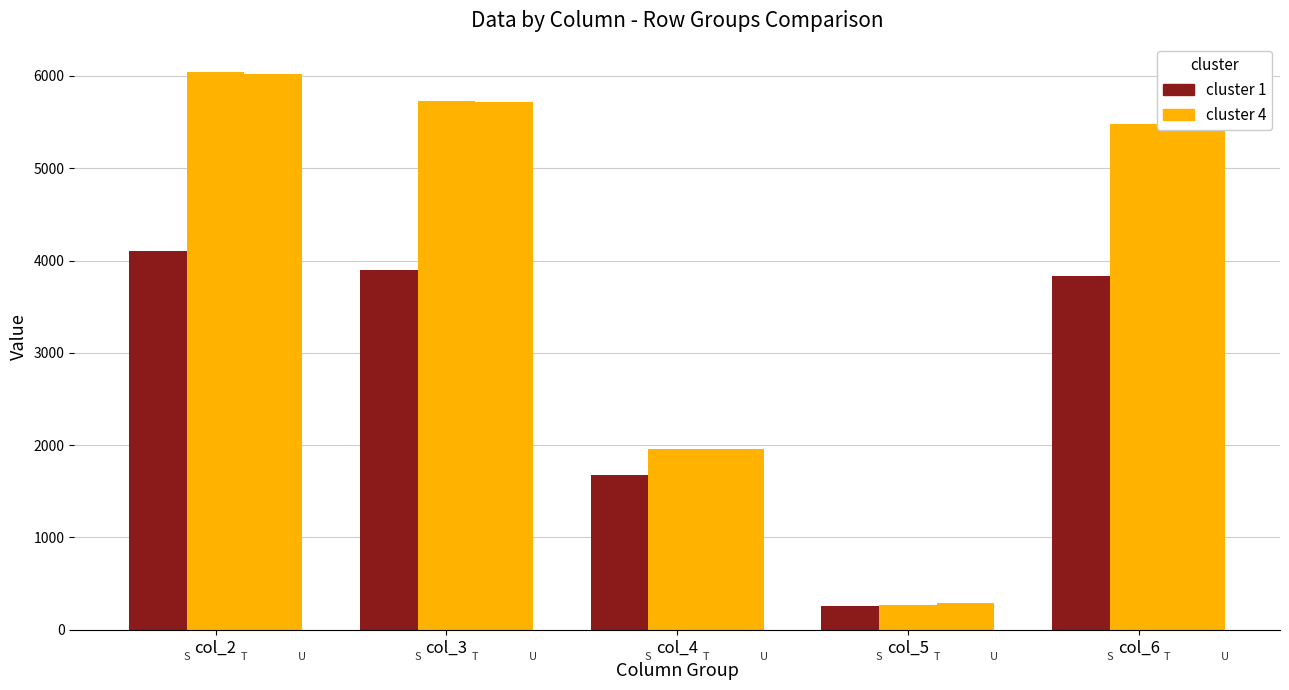

List the series in order of their overall mean, highest first.

group2, group1